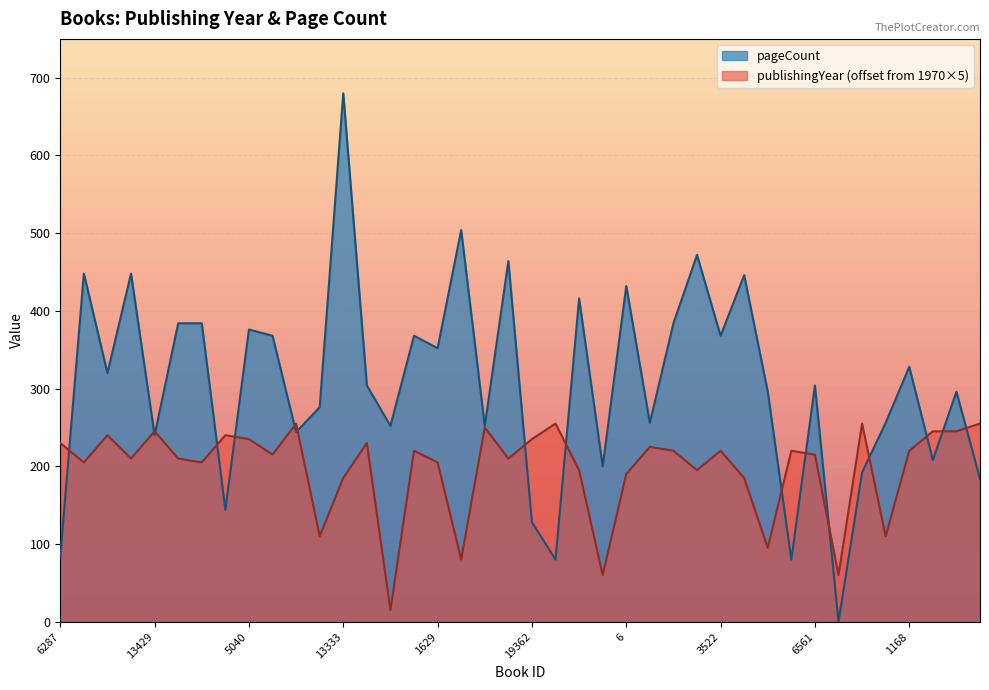

Reading left to right, list all the values displayed in this chart.

publishingYear: 230	205	240	210	245	210	205	240	235	215	255	110	185	230	15	220	205	80	250	210	235	255	195	60	190	225	220	195	220	185	95	220	215	60	255	110	220	245	245	255
pageCount: 84	448	320	448	240	384	384	144	376	368	244	276	680	304	252	368	352	504	252	464	128	80	416	200	432	256	384	472	368	446	296	80	304	0	192	256	328	208	296	184